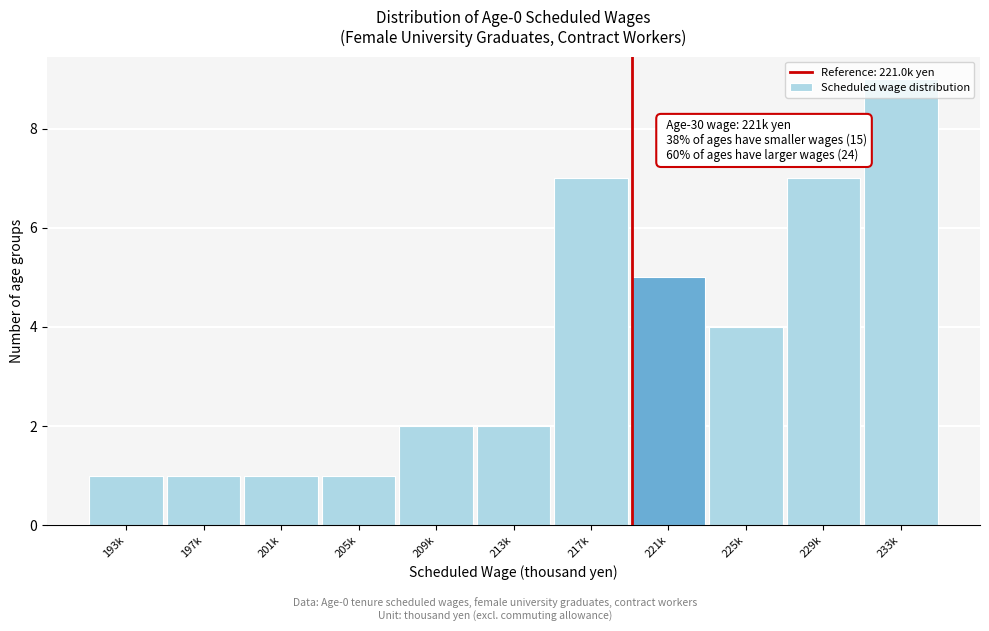

What position from the left is 217k?

7